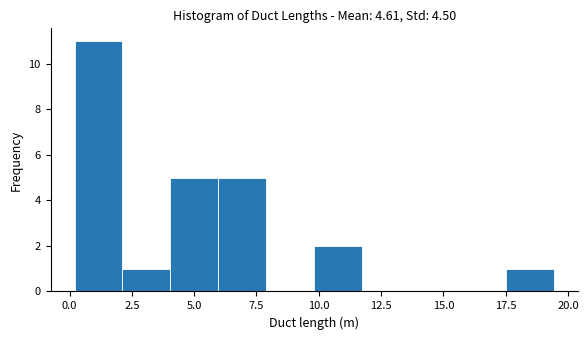

Around what value on the x-axis is the tallest bar? Give the approximate position of its centre, as read against the axis.

1.0